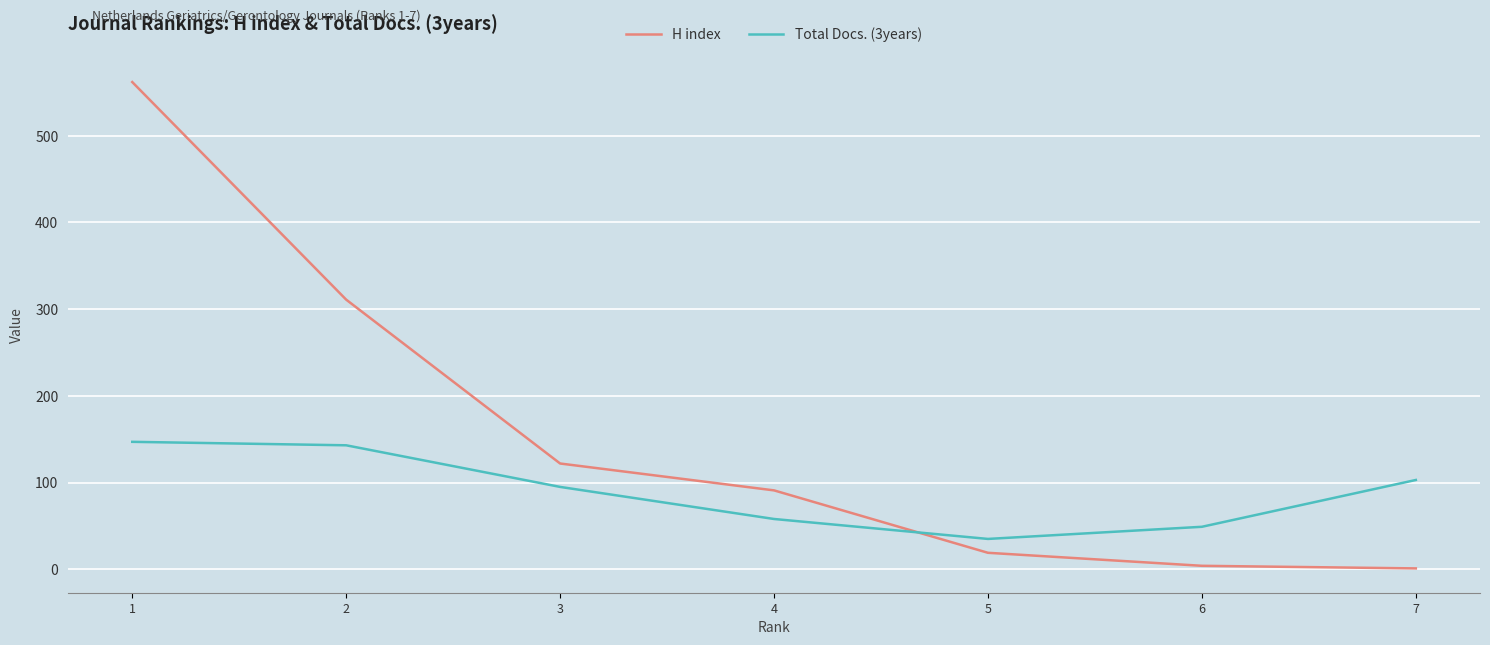

At how many categories does at least one series exceed 447?

1